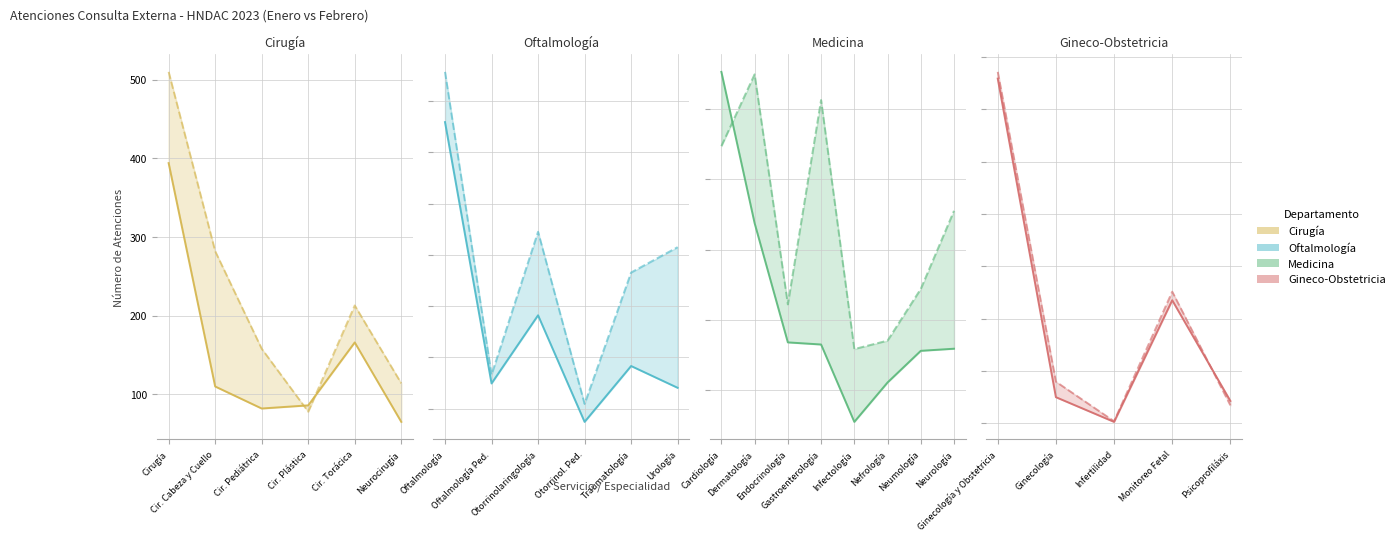

True or false: enero has a value of 512 at 12.

True